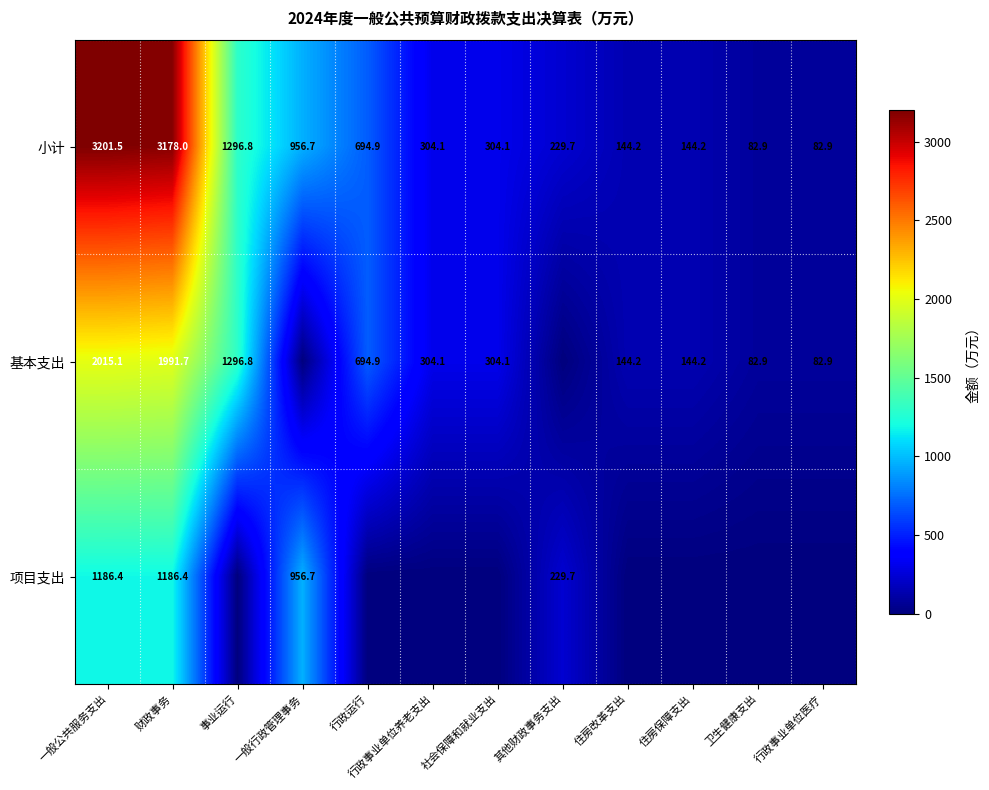

What is the difference between the highest and lowest values at 行政运行?

694.9